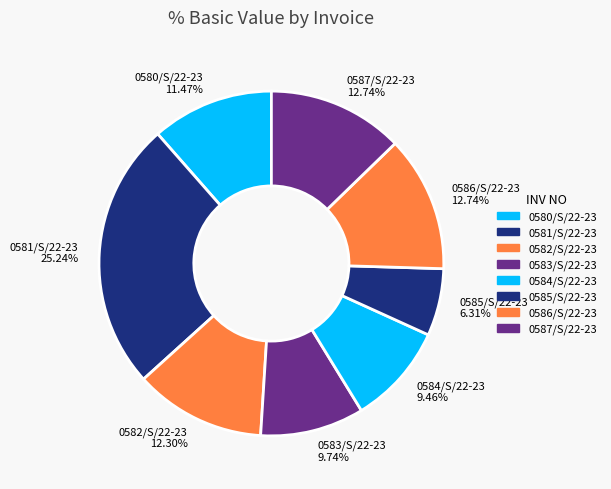

To the nearest percent, what is the difference between the largest and smallest slice percentages?

19%